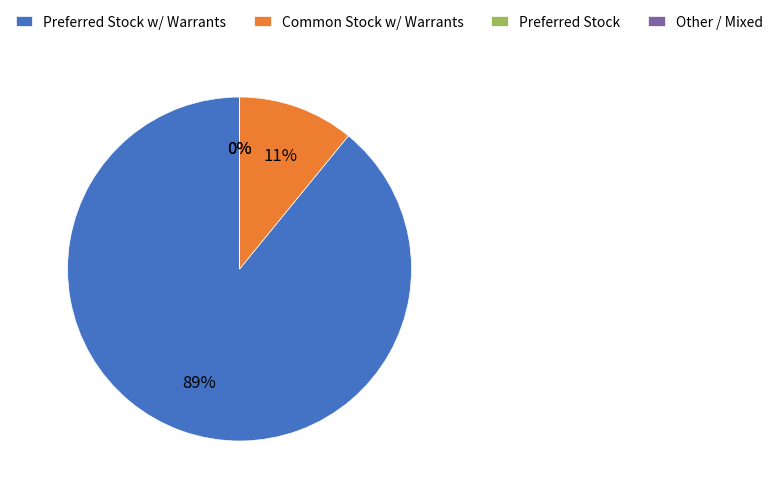

To the nearest percent, what is the difference between the largest and smallest slice percentages?

89%